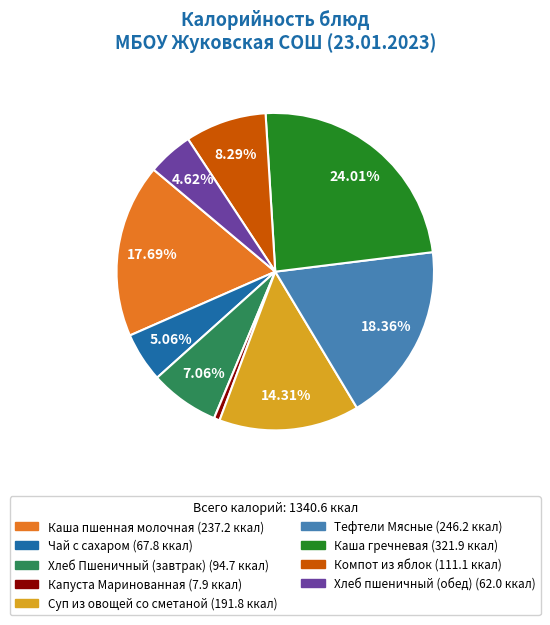

To the nearest percent, what is the average slice percentage?

11%